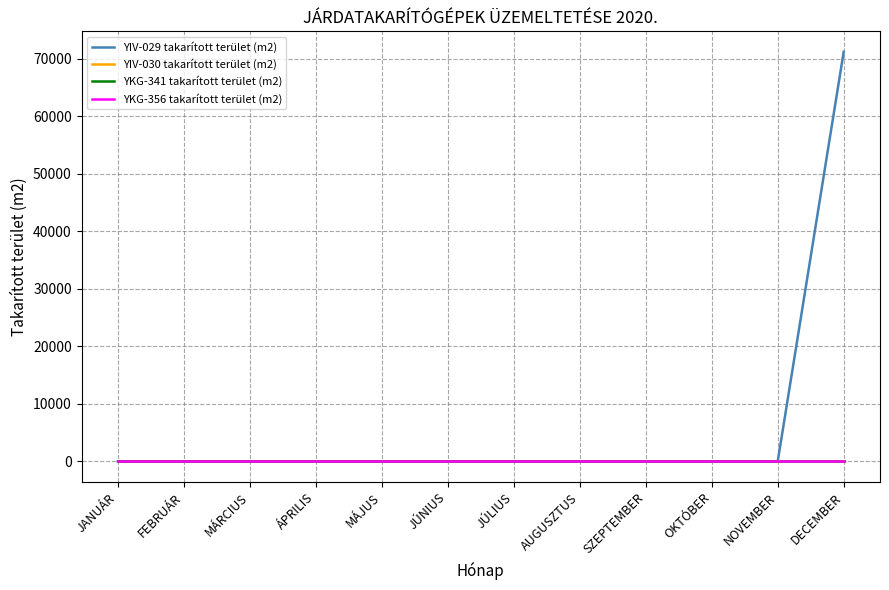

Does the chart display data point markers on the line(s)?

No